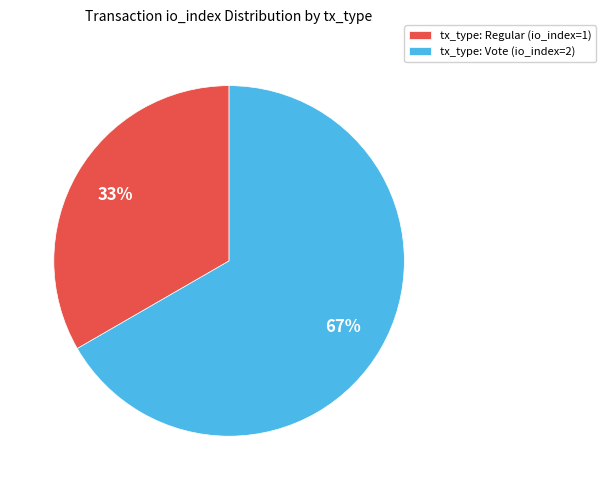

How many slices are in this pie chart?

2